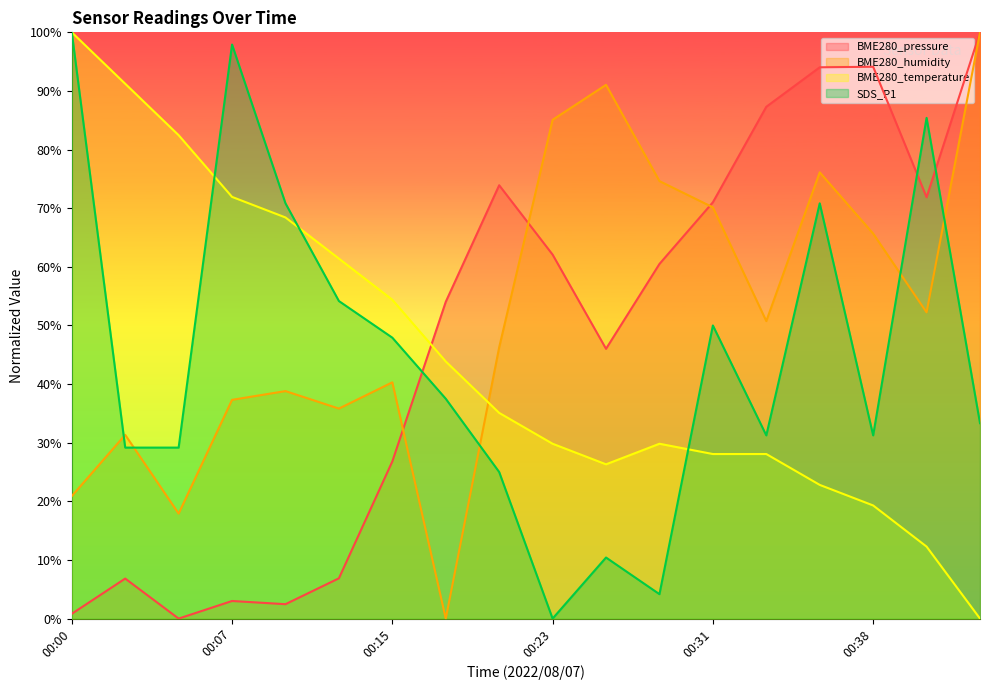

How many interior local peaks does the BME280_pressure series have?

4